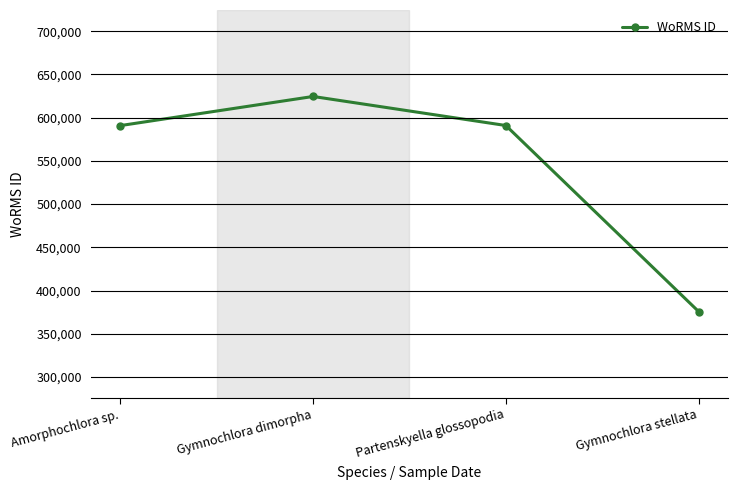

Which label corresponds to the largest value in the chart?

Gymnochlora dimorpha